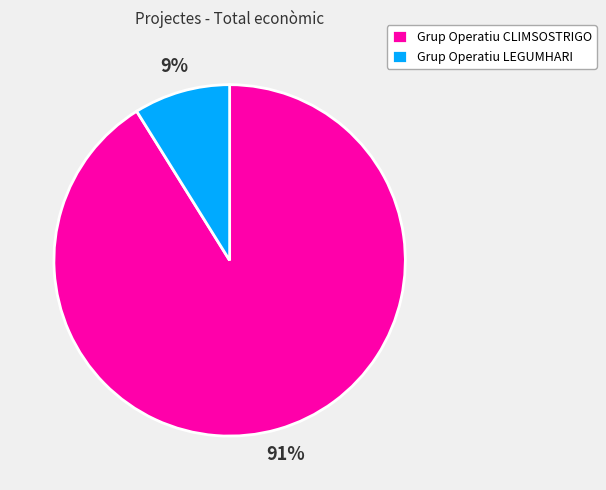

To the nearest percent, what percentage of the pie is Grup Operatiu LEGUMHARI?

9%